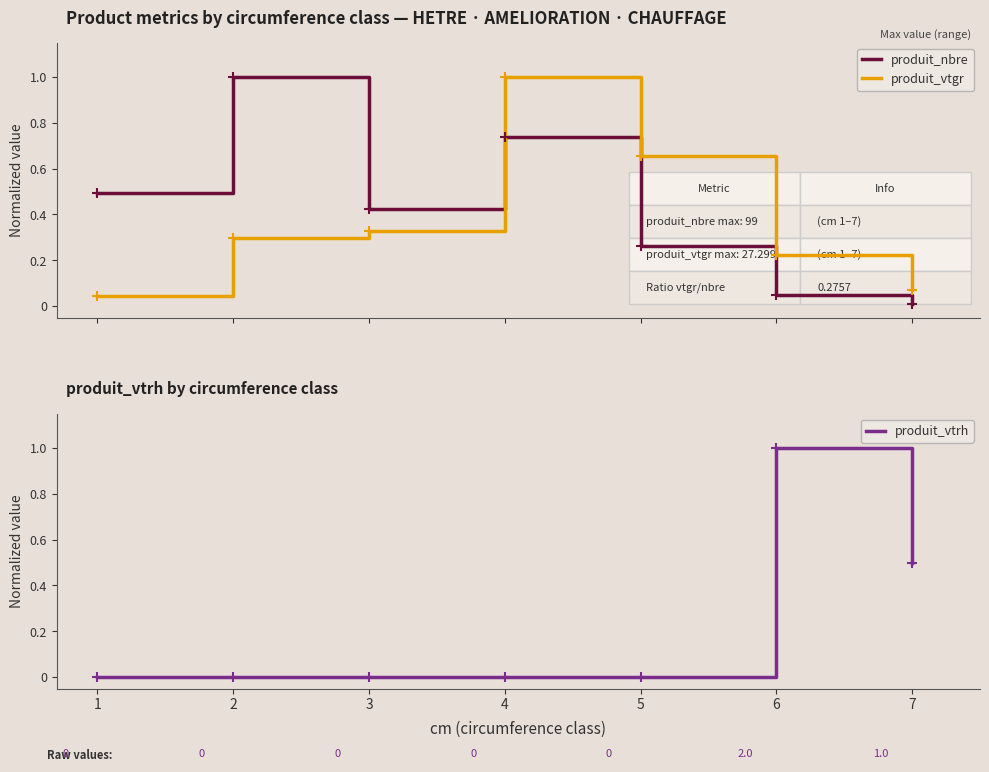

Which series has the largest total across all categories?

produit_nbre